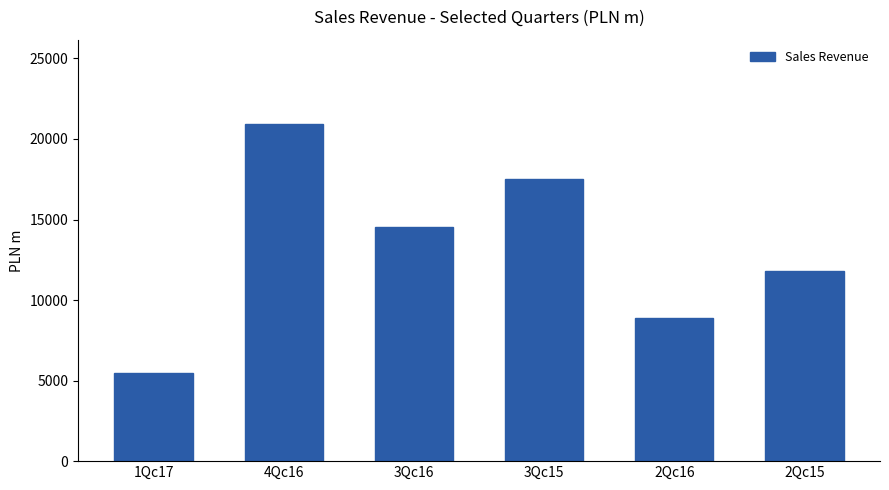

What is the sum of the values at 4Qc16 and 3Qc15?

38414.8